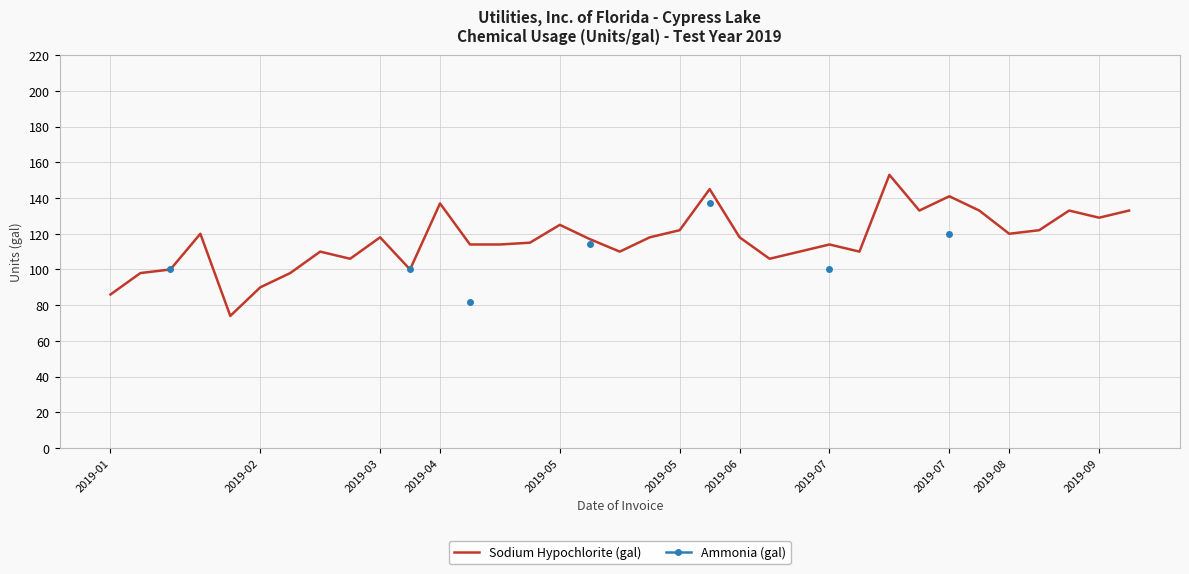

How many lines are shown in the chart?

2